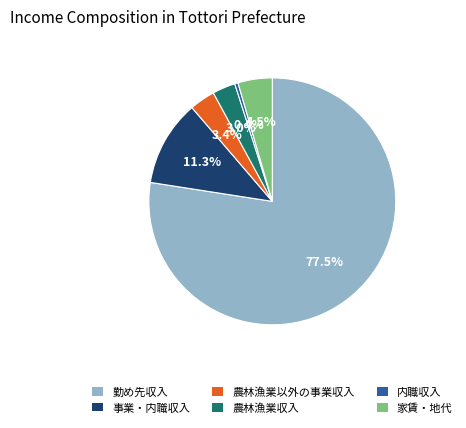

To the nearest percent, what is the combined percentage of 家賃・地代 and 農林漁業収入?

7%